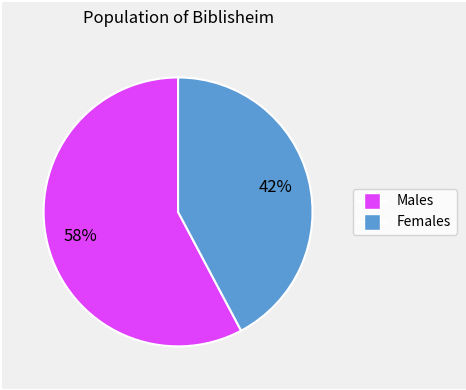

To the nearest percent, what is the average slice percentage?

50%